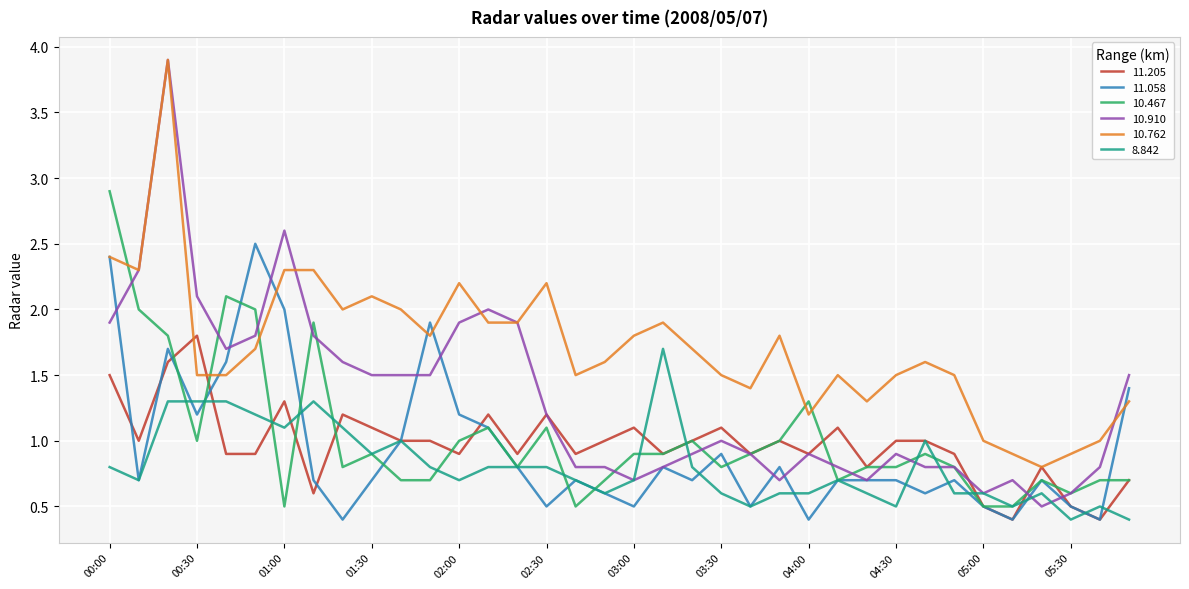

What are all the series names shown in the legend?

11.205, 11.058, 10.467, 10.910, 10.762, 8.842